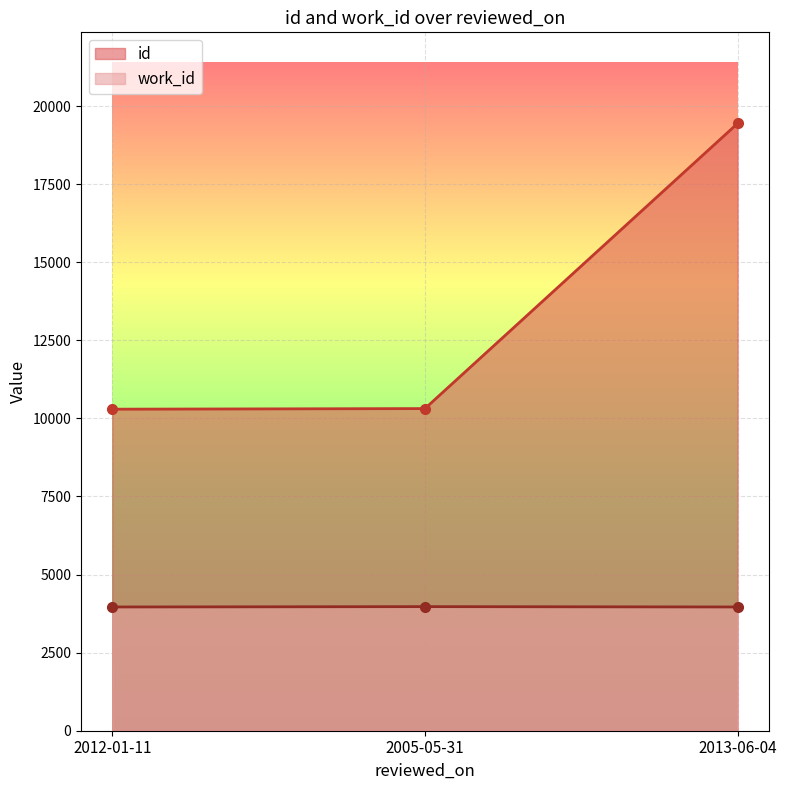

Reading left to right, what are all the values shown in this chart?

id: 10295	10314	19444
work_id: 3962	3973	3962